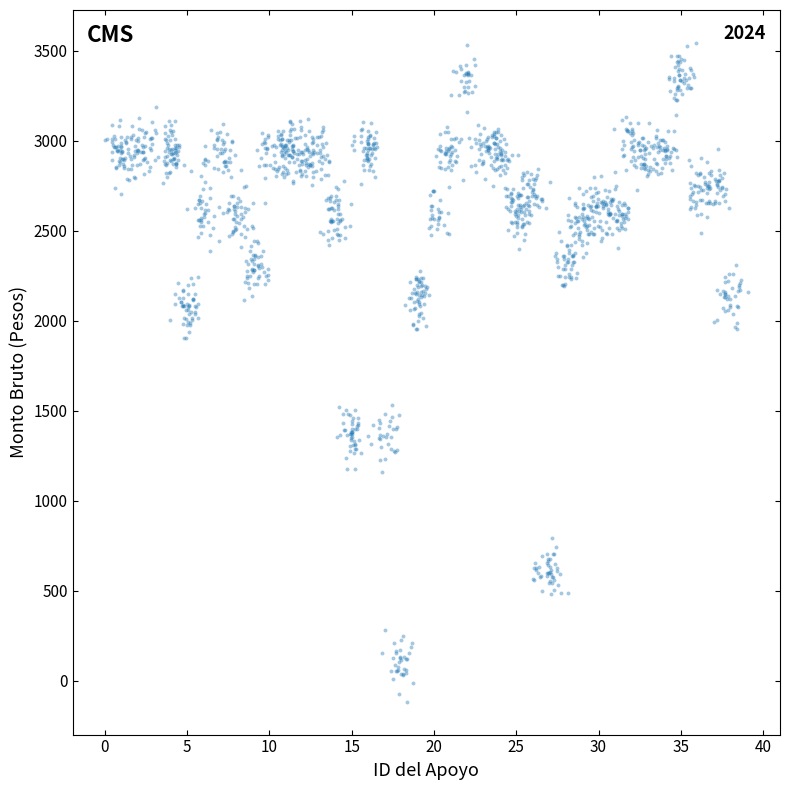

What is the range of X values (max minus min)?

39.1